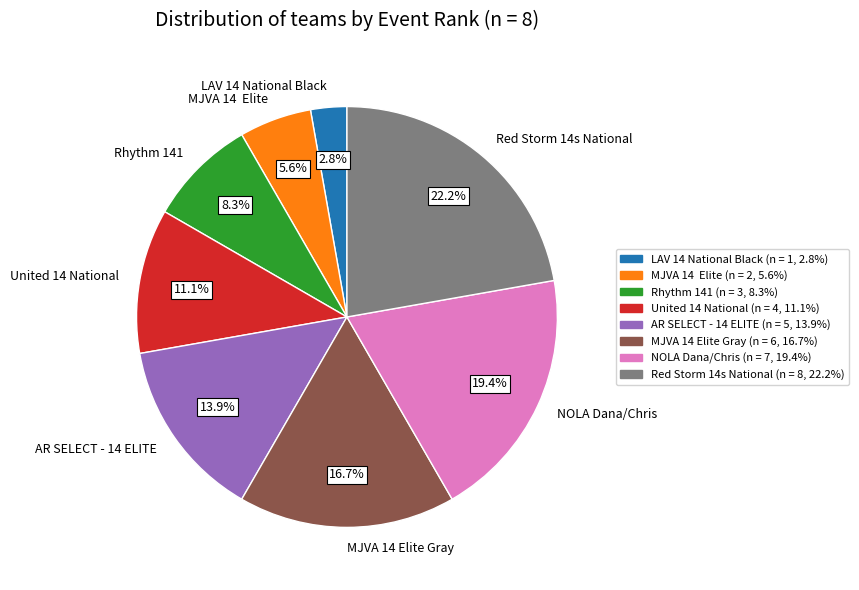

How many segments does this pie chart have?

8